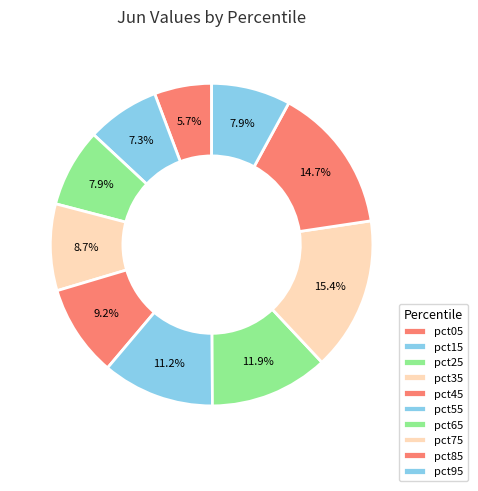

Count the number of slices in the pie.

10